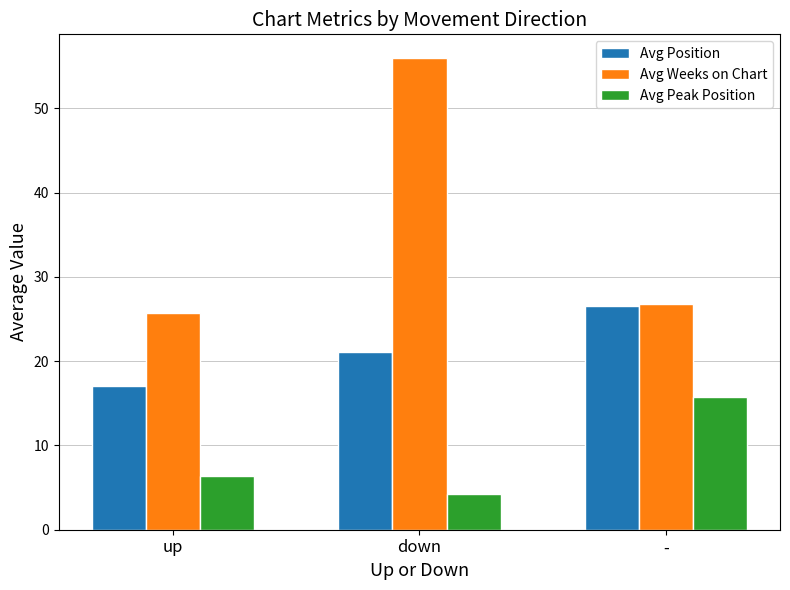

What is the sum of the Avg Weeks on Chart values at down and up?

81.7